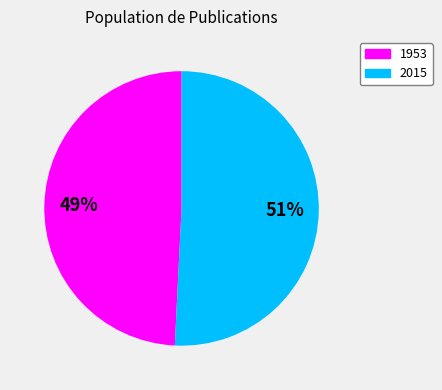

How many segments does this pie chart have?

2